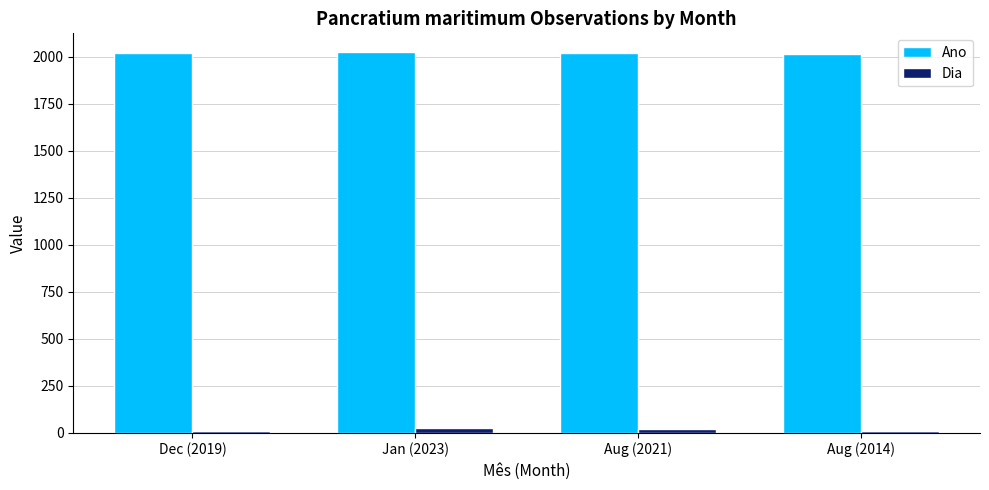

What is the maximum value shown in the chart?

2023